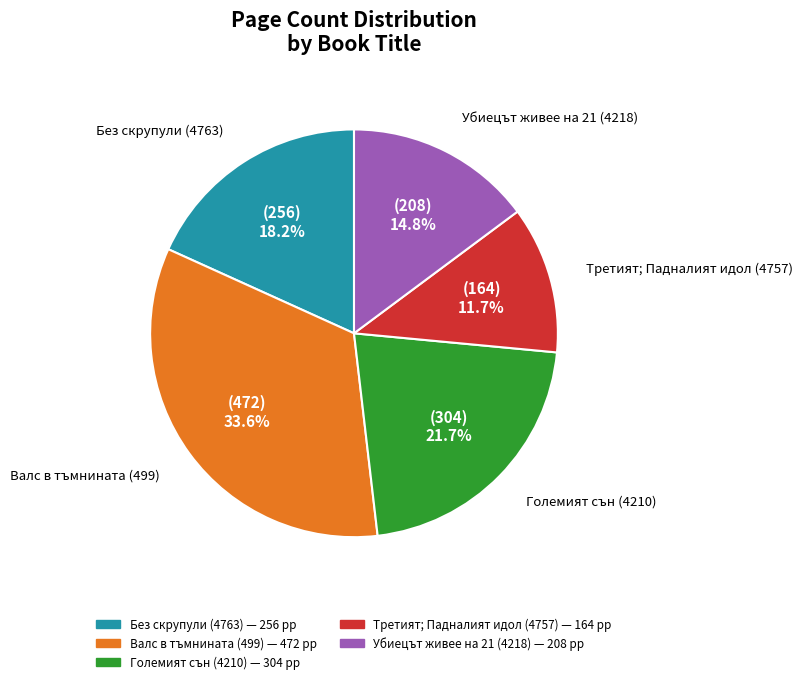

Which category has the smallest portion of the pie?

Третият; Падналият идол (4757)